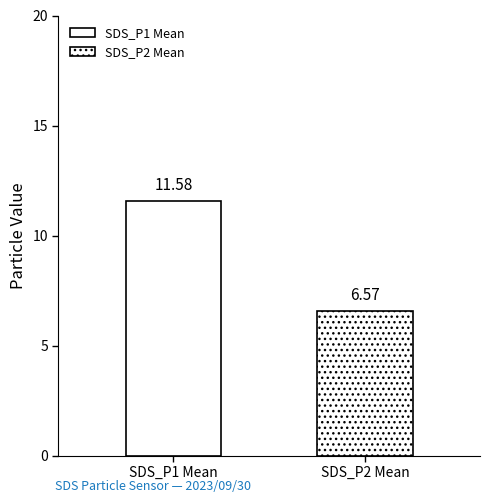

How many groups of bars are there?

1